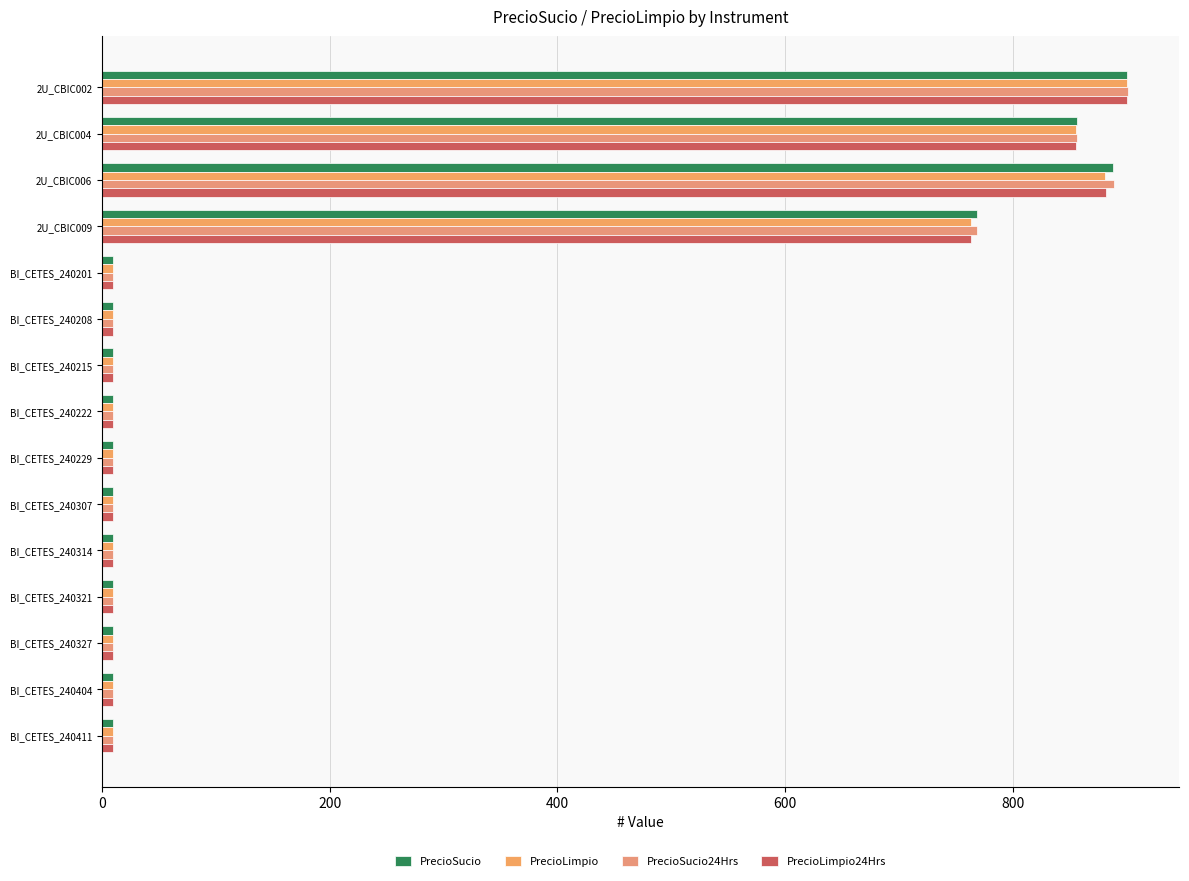

How many distinct data groups are displayed?

4